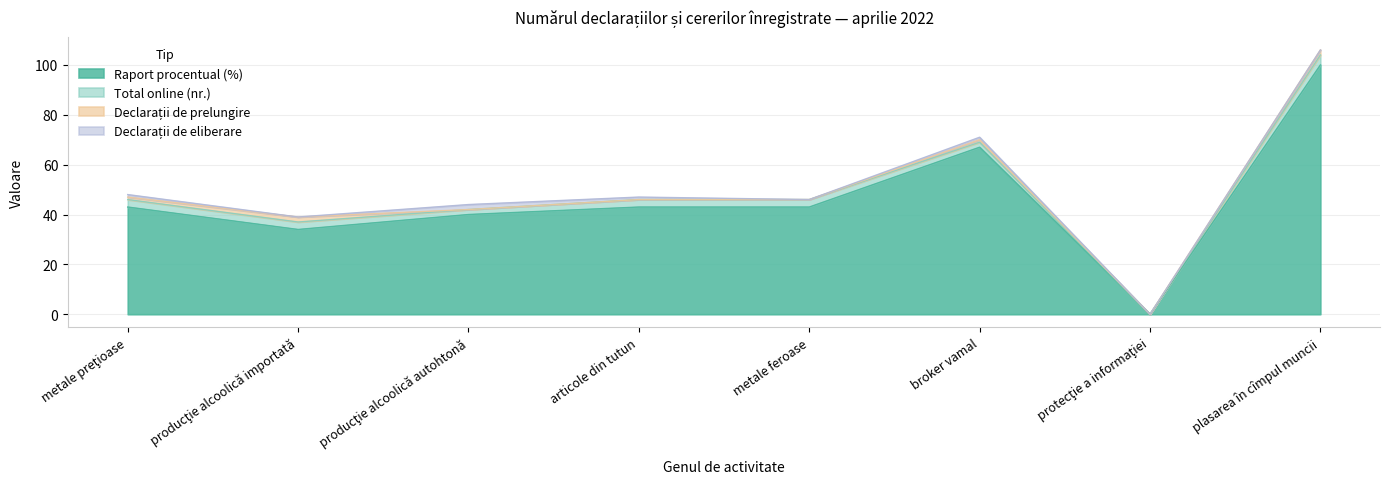

Is it true that Raport procentual (%) equals 38 at broker vamal?

False